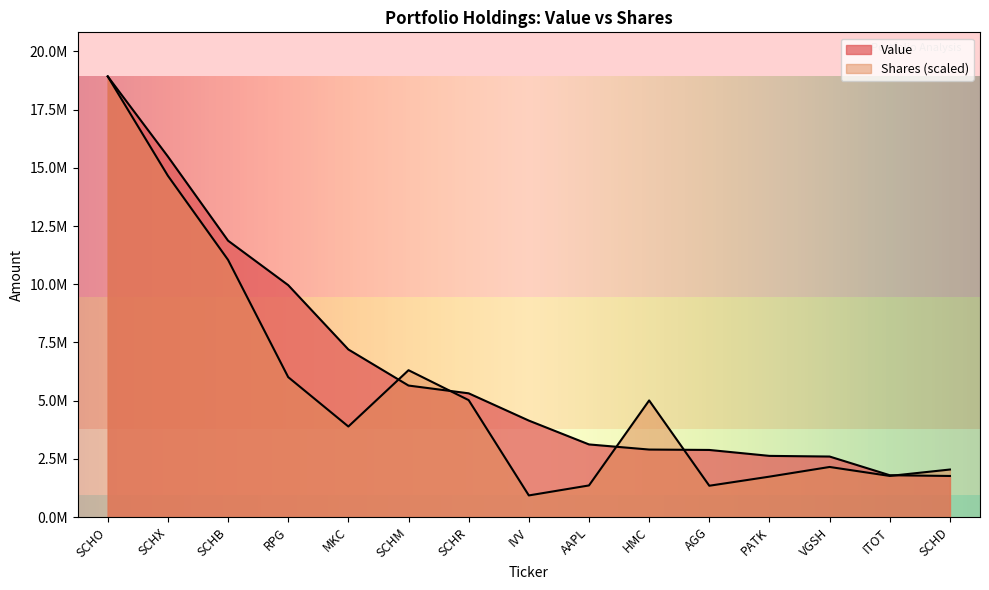

The Value series shows 2365800.3 at SCHR. True or false?

False